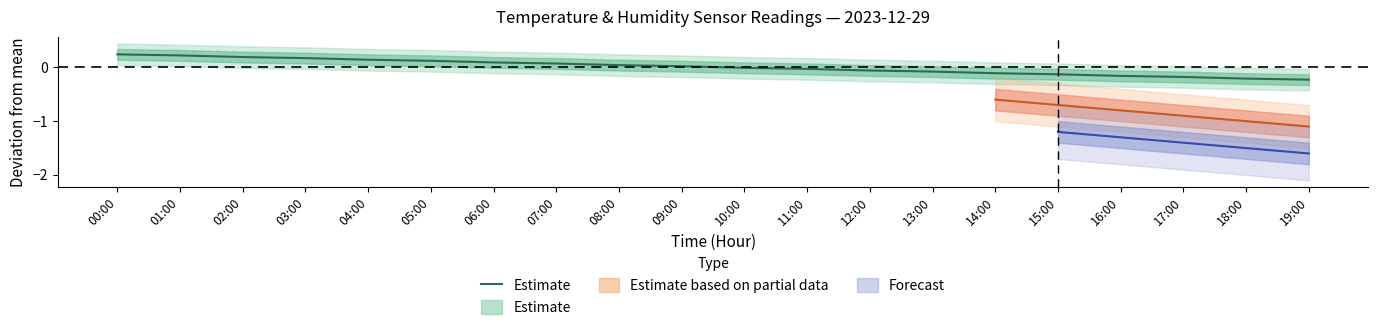

What is the label of the 9th point from the left?

08:00